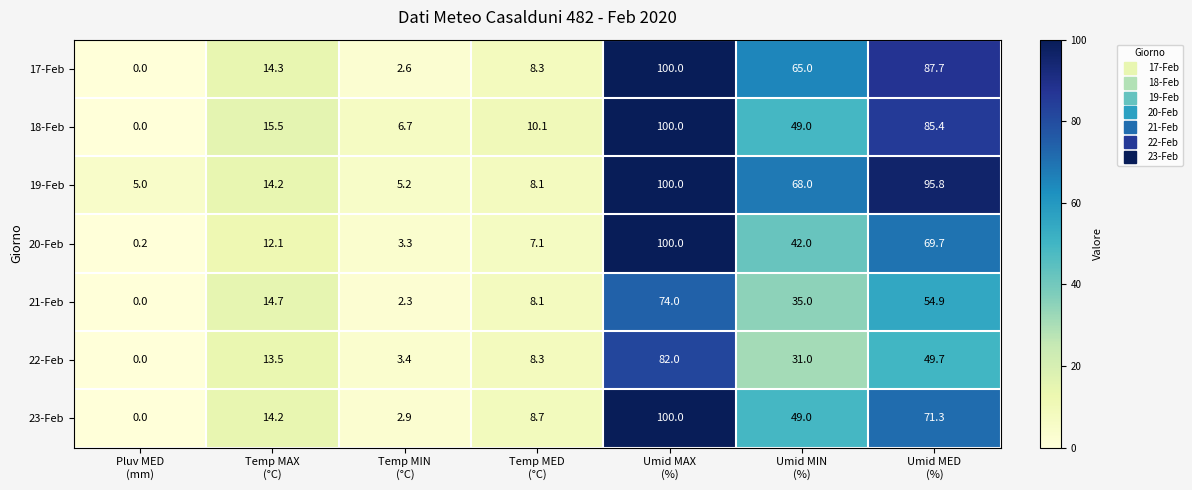

What is the greatest value displayed?

100.0